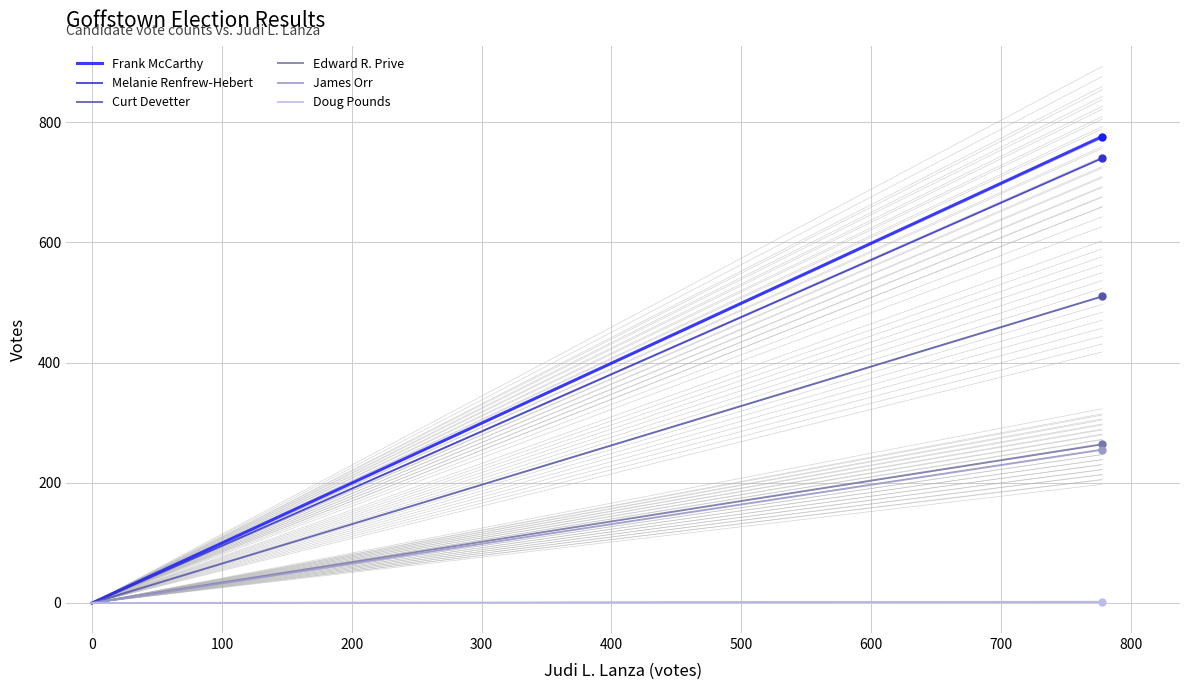

How many distinct data groups are displayed?

6